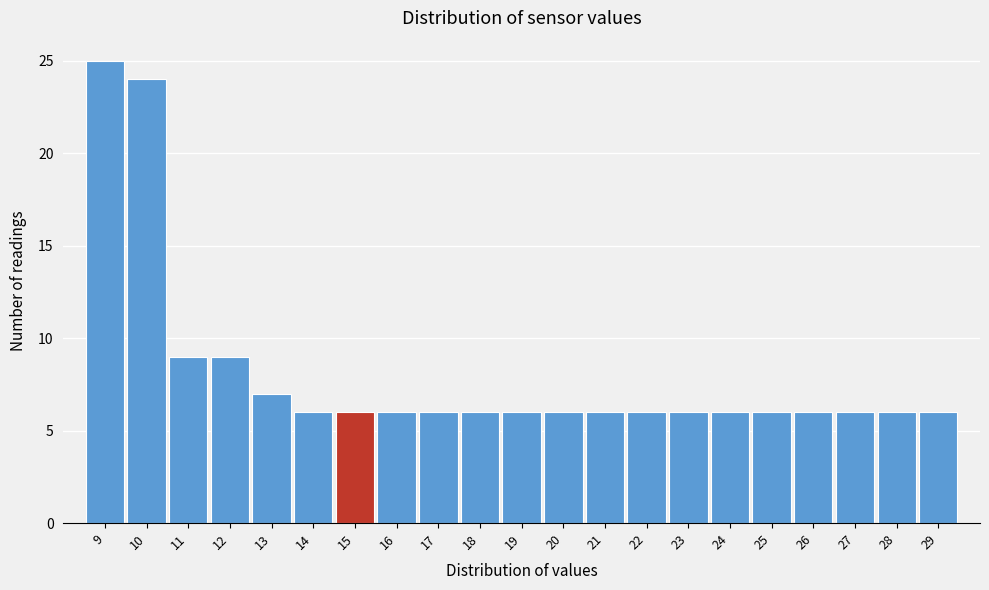

Reading left to right, list every bar in this chart as the range it spans on the x-axis followed by its height. The values are not printed on the chart, so give them approximately, as read against the axis.

8.5 to 9.5: 25
9.5 to 10.5: 24
10.5 to 11.5: 9
11.5 to 12.5: 9
12.5 to 13.5: 7
13.5 to 14.5: 6
14.5 to 15.5: 6
15.5 to 16.5: 6
16.5 to 17.5: 6
17.5 to 18.5: 6
18.5 to 19.5: 6
19.5 to 20.5: 6
20.5 to 21.5: 6
21.5 to 22.5: 6
22.5 to 23.5: 6
23.5 to 24.5: 6
24.5 to 25.5: 6
25.5 to 26.5: 6
26.5 to 27.5: 6
27.5 to 28.5: 6
28.5 to 29.5: 6